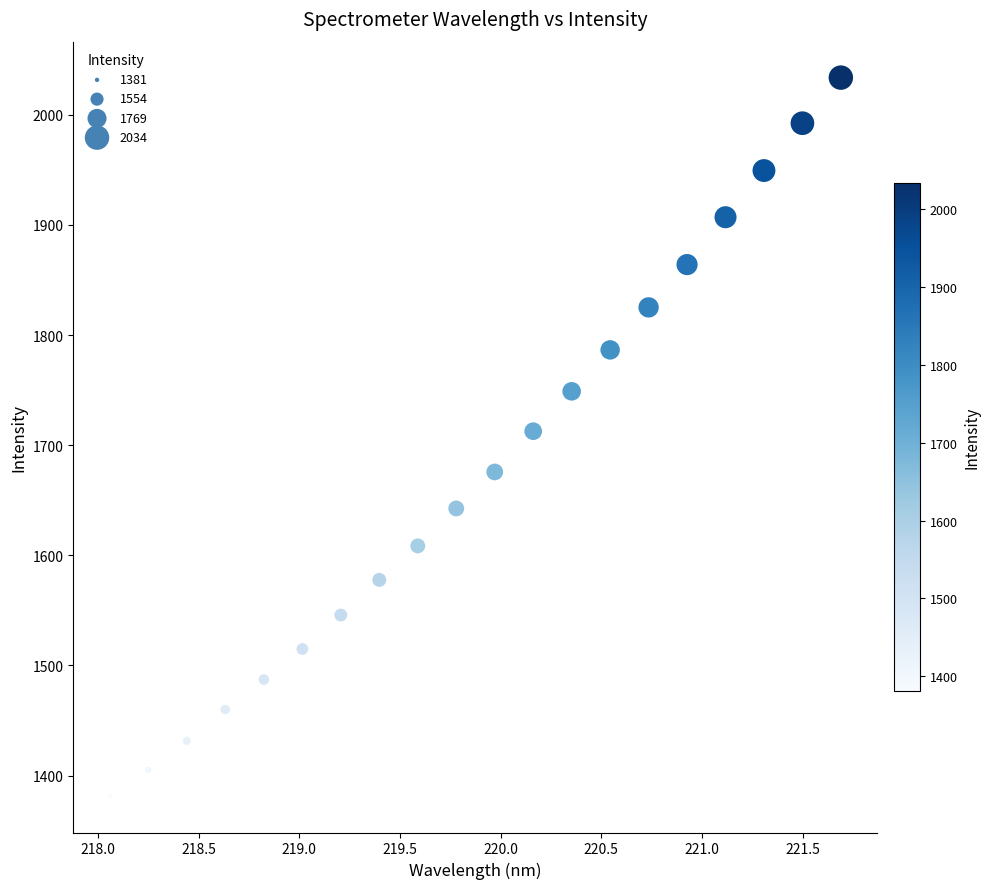

What is the range of Y values (max minus min)?

652.8